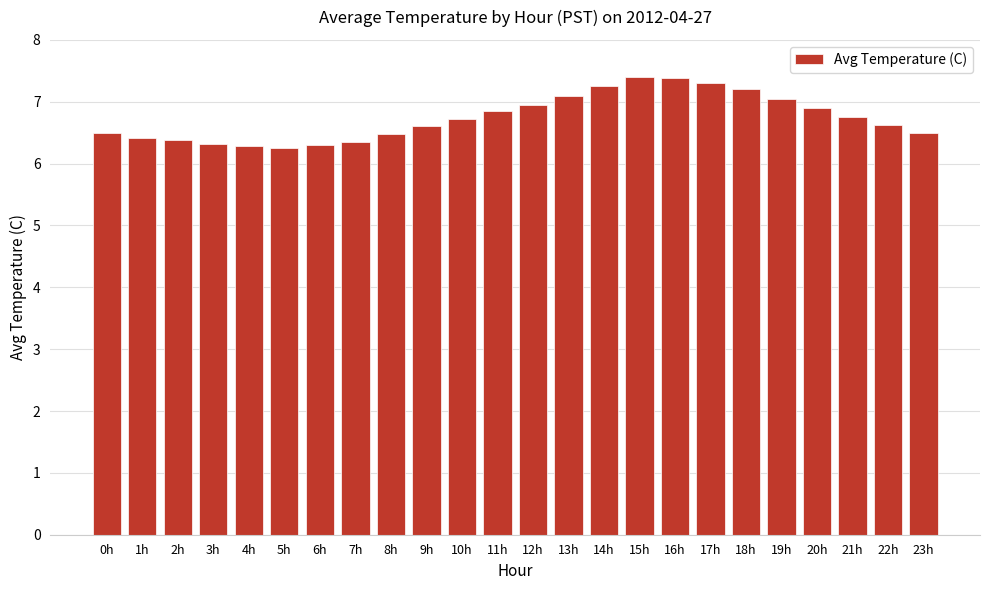

What is the ratio of the value at 10h to the value at 5h?

1.1